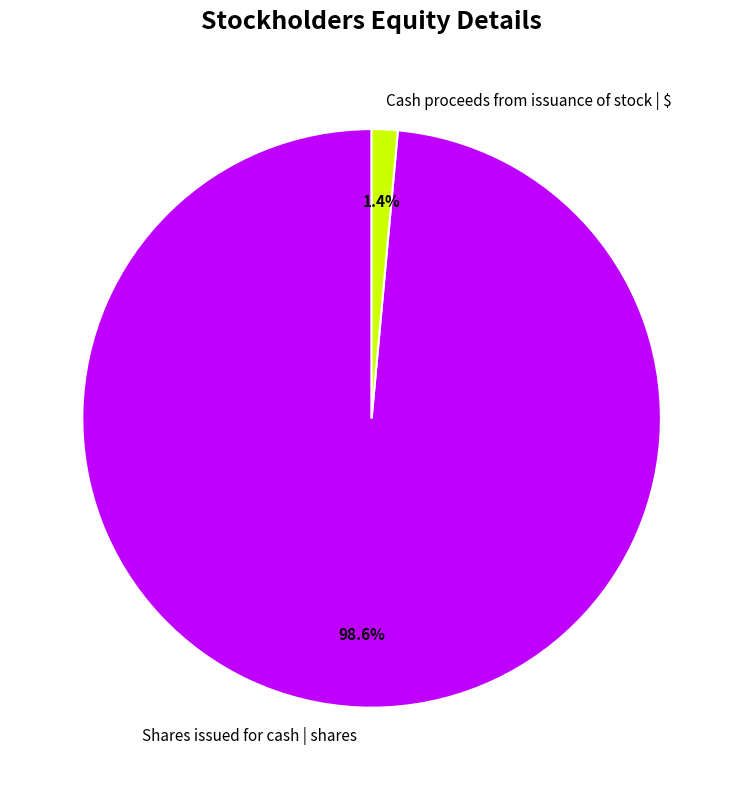

Which slice is the smallest?

Cash proceeds from issuance of stock | $